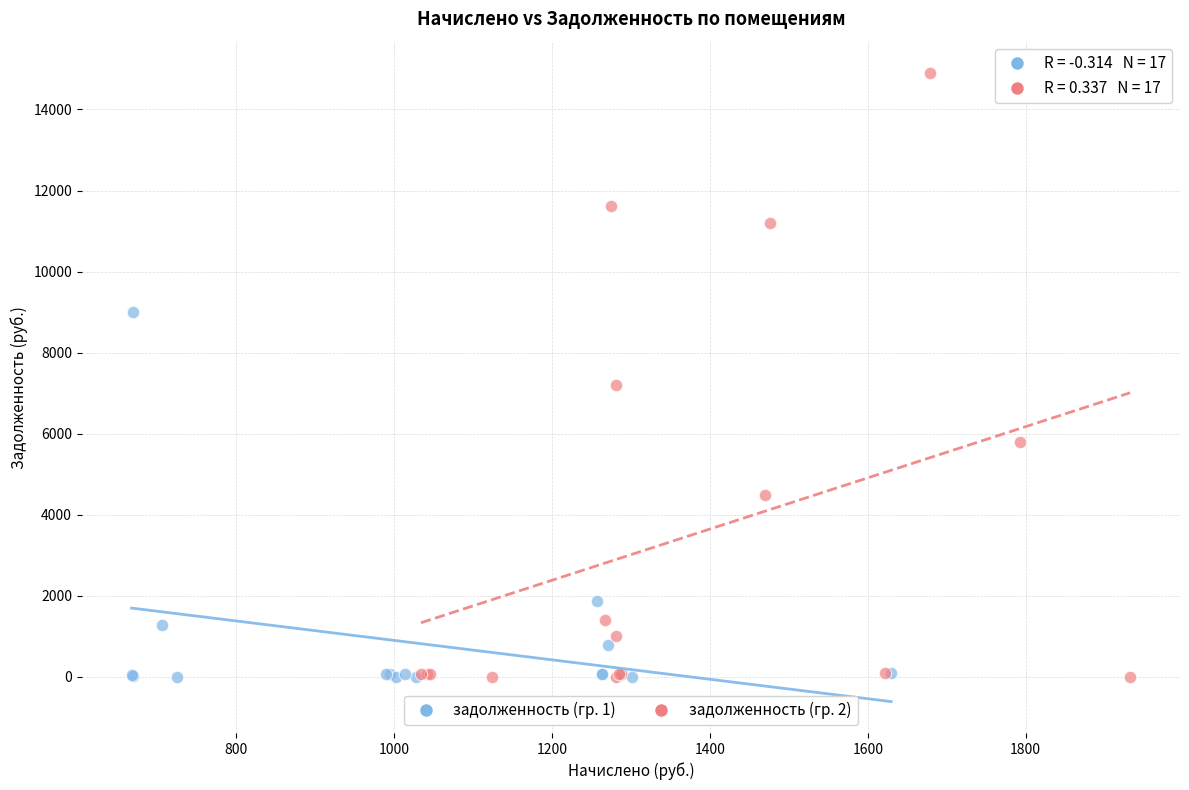

What are all the series names shown in the legend?

задолженность (гр. 1), задолженность (гр. 2)